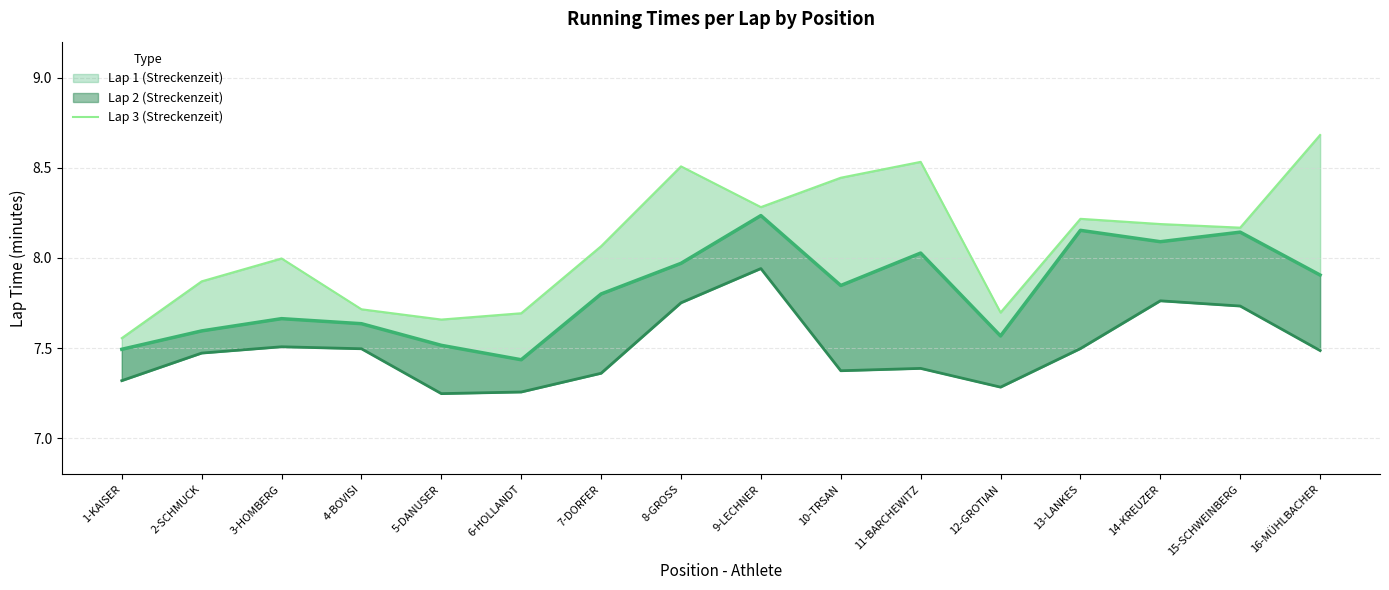

Which has a higher value, 4-BOVISI or 12-GROTIAN?

4-BOVISI